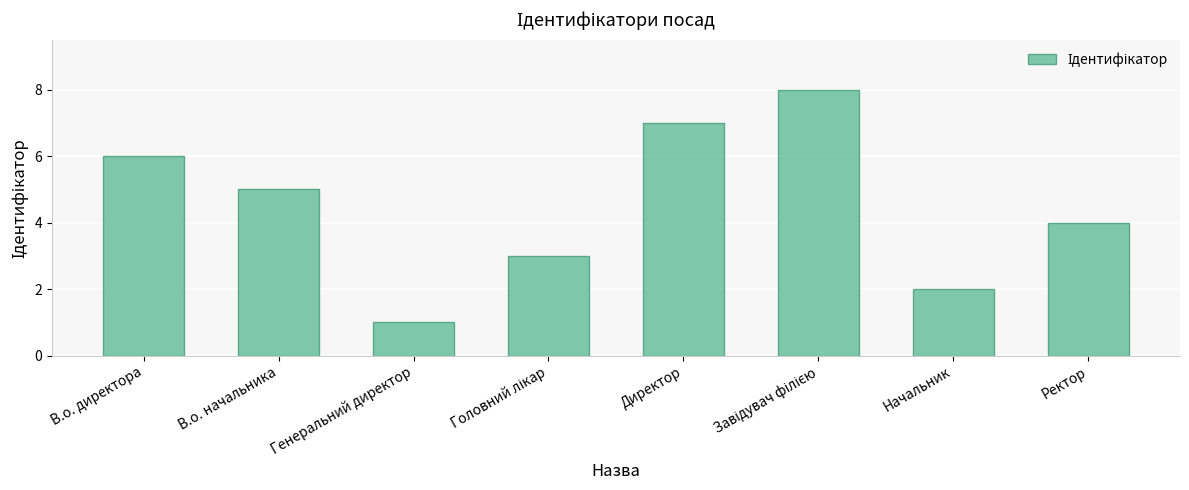

What position from the right is Начальник?

2